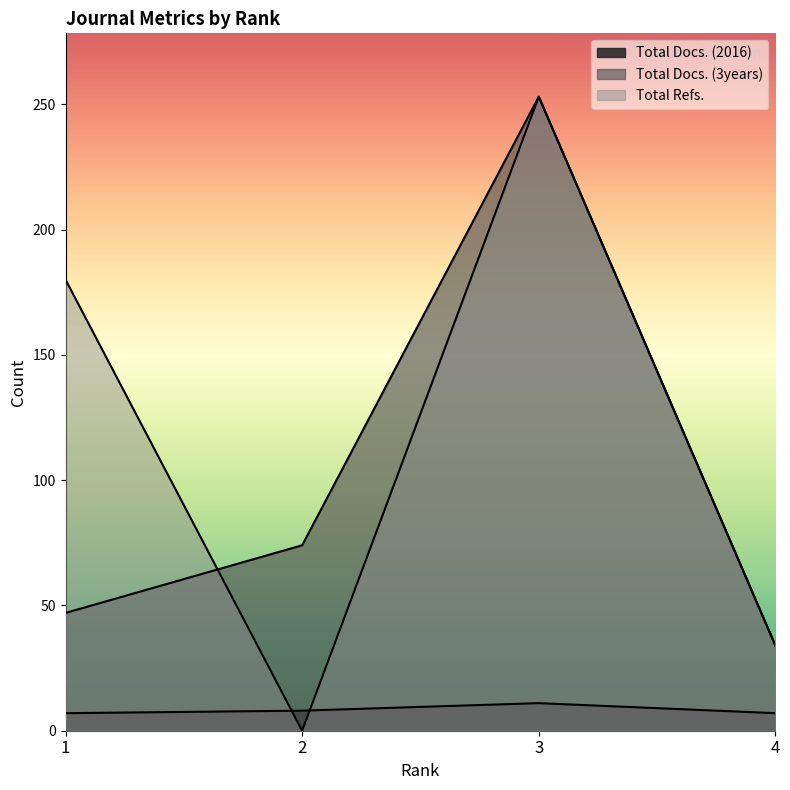

Reading left to right, transcribe all the data shown in this chart.

Total Docs. (2016): 7	8	11	7
Total Docs. (3years): 47	74	253	34
Total Refs.: 180	0	253	34